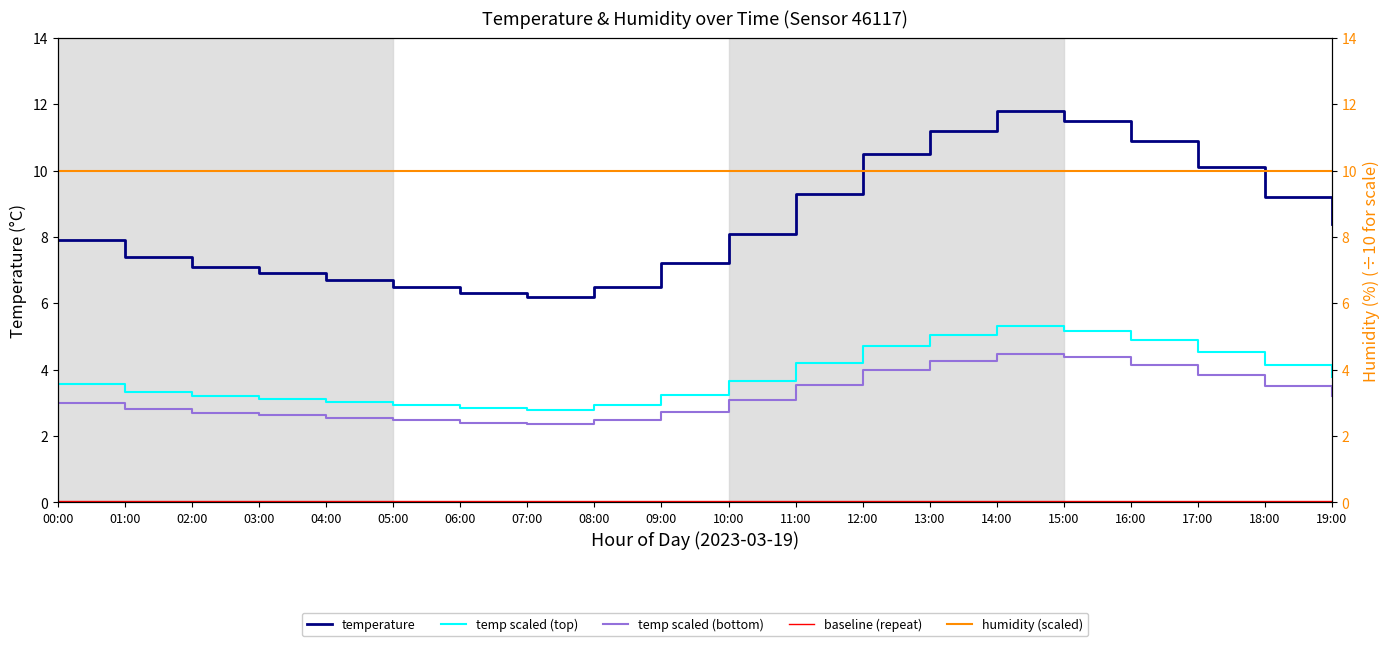

What is the sum of all baseline (repeat) values?

1.0